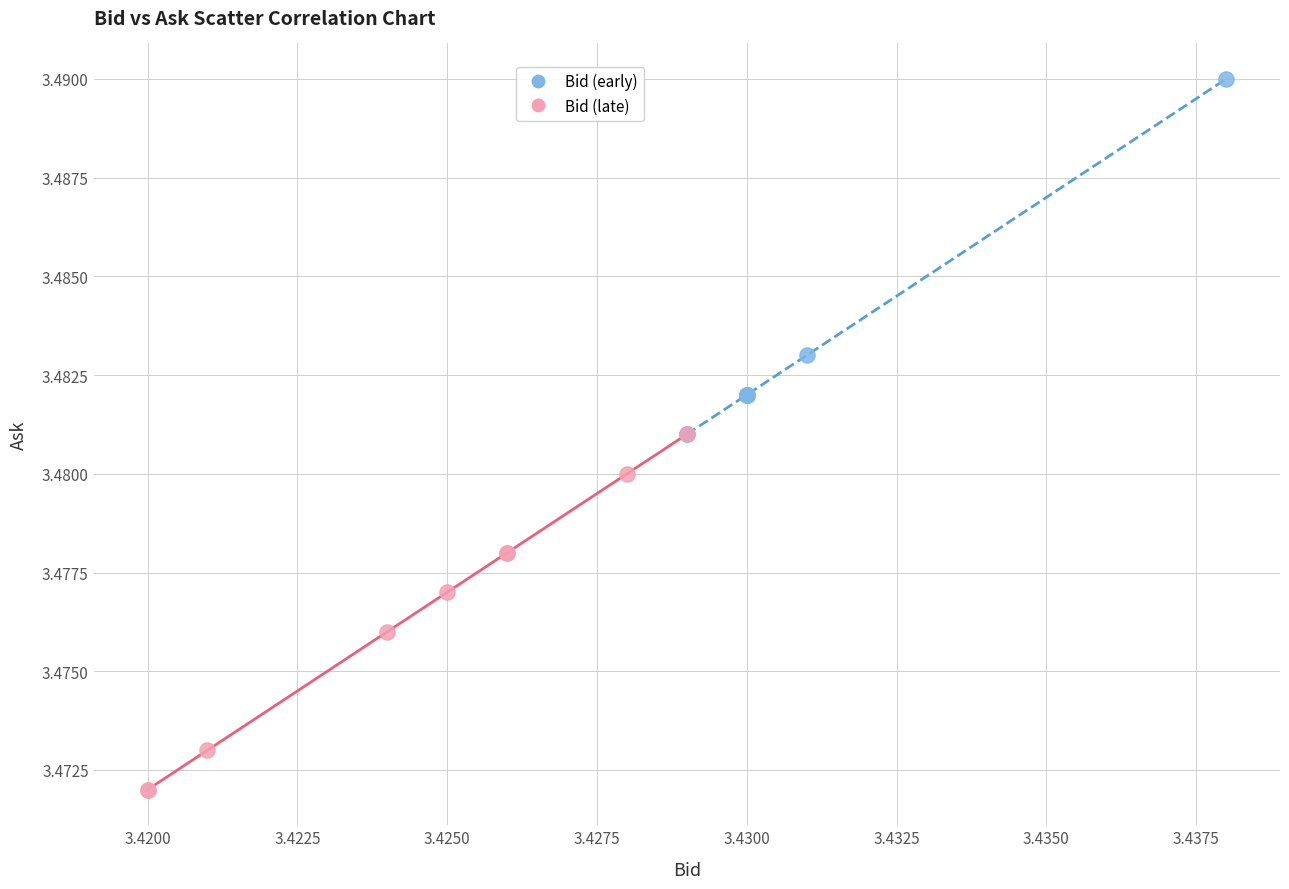

What are all the series names shown in the legend?

Bid (early), Bid (late)